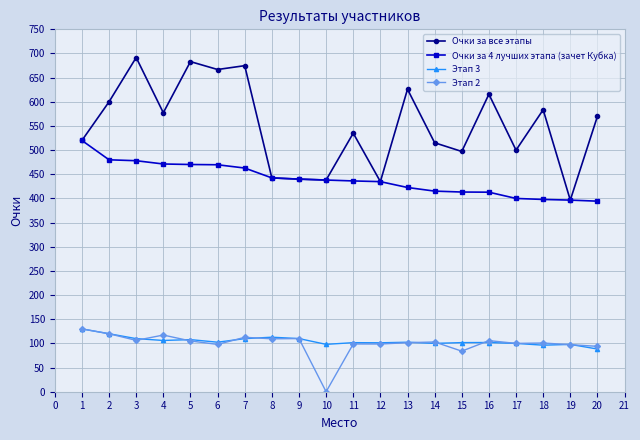

How many values in the Очки за 4 лучших этапа (зачет Кубка) series exceed 438?

10